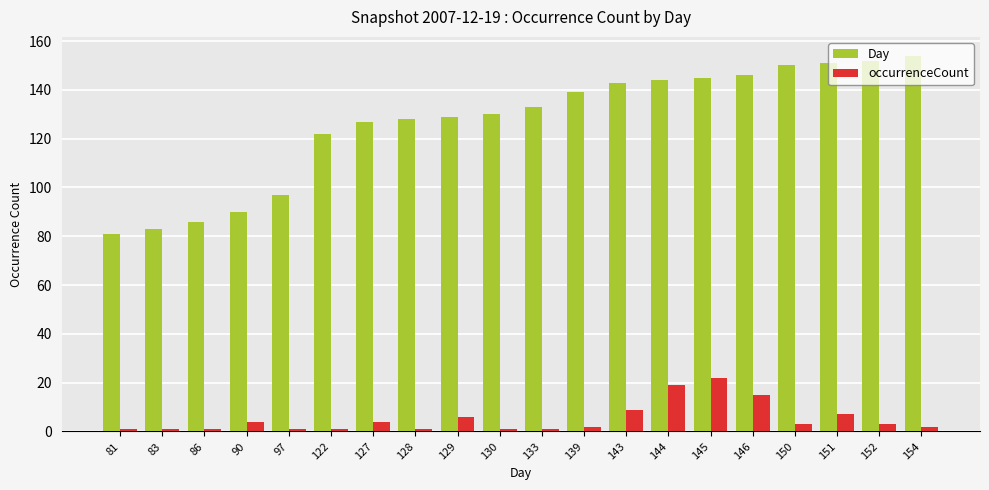

Does the chart contain any negative values?

No